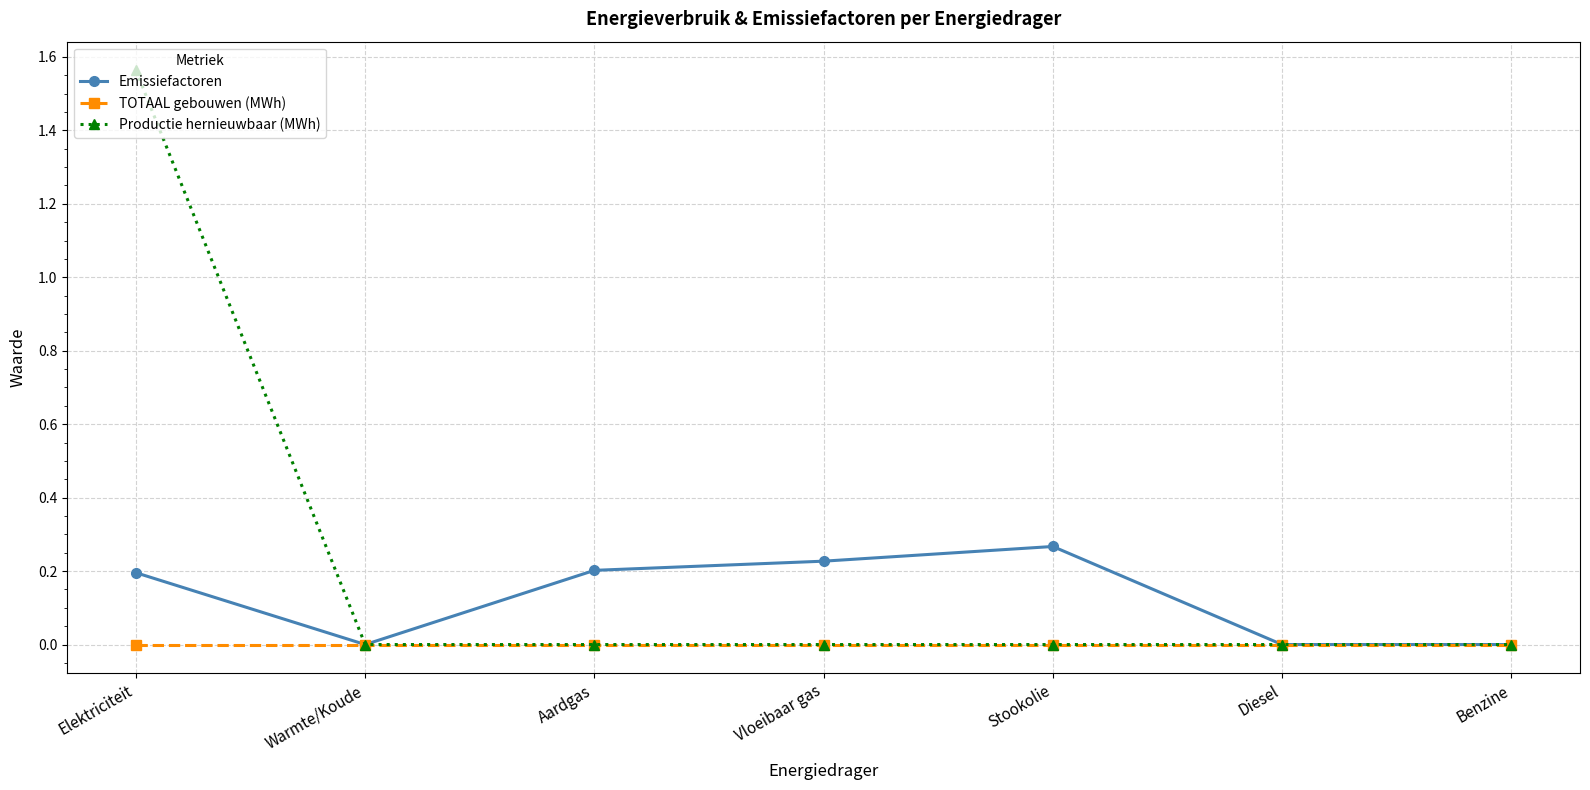

At which label does Productie hernieuwbaar (MWh) reach its peak?

Elektriciteit